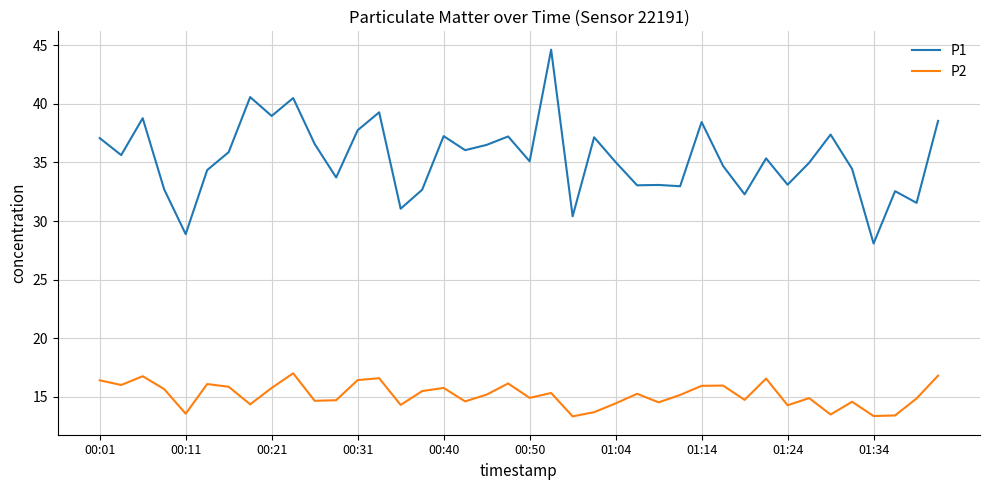

Rank the series by their average value, from highest to lowest.

P1, P2